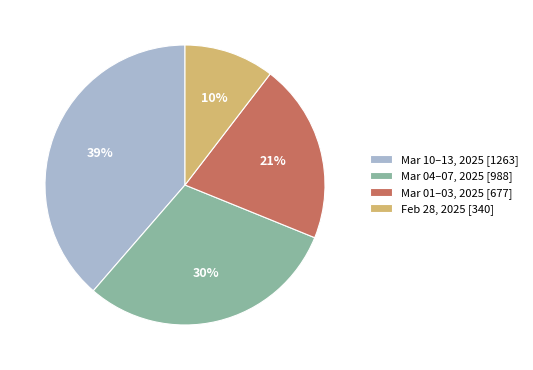

Is there a majority slice in this chart?

No